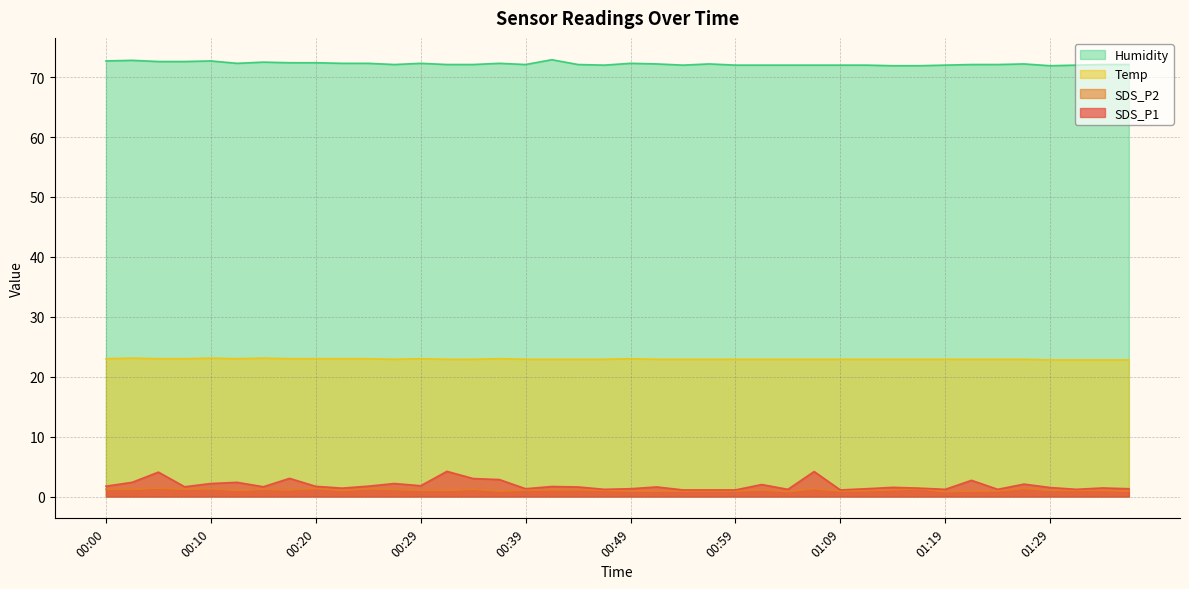

What is the sum of the Temp values at 00:54 and 00:20?

45.9